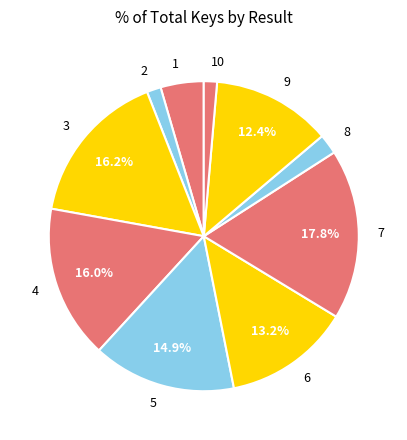

How many slices are in this pie chart?

10